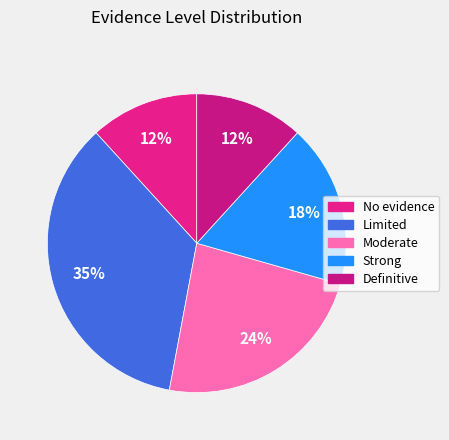

Which slice is the largest?

Limited